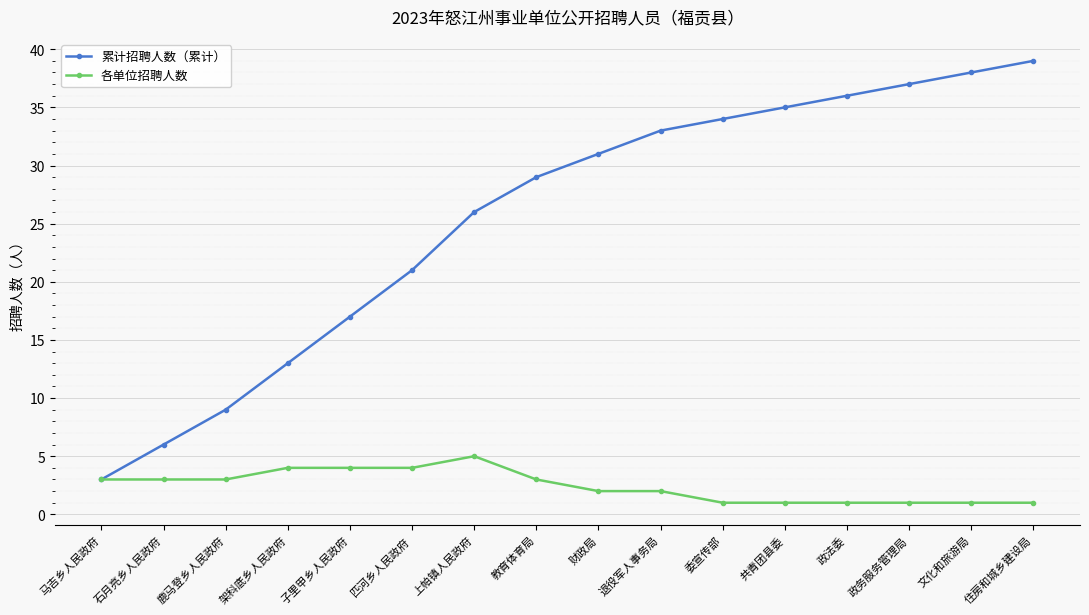

Which series has the largest range (max minus min)?

累计招聘人数（累计）